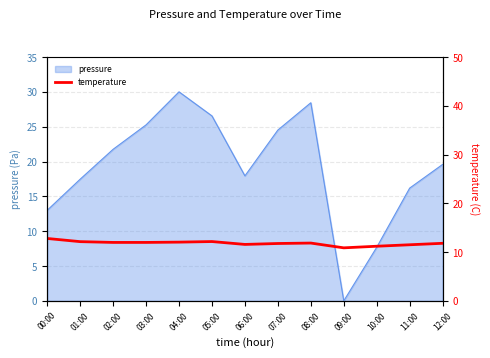

List the labels in order of value, largest first.

00:00, 05:00, 01:00, 04:00, 02:00, 03:00, 08:00, 12:00, 07:00, 06:00, 11:00, 10:00, 09:00